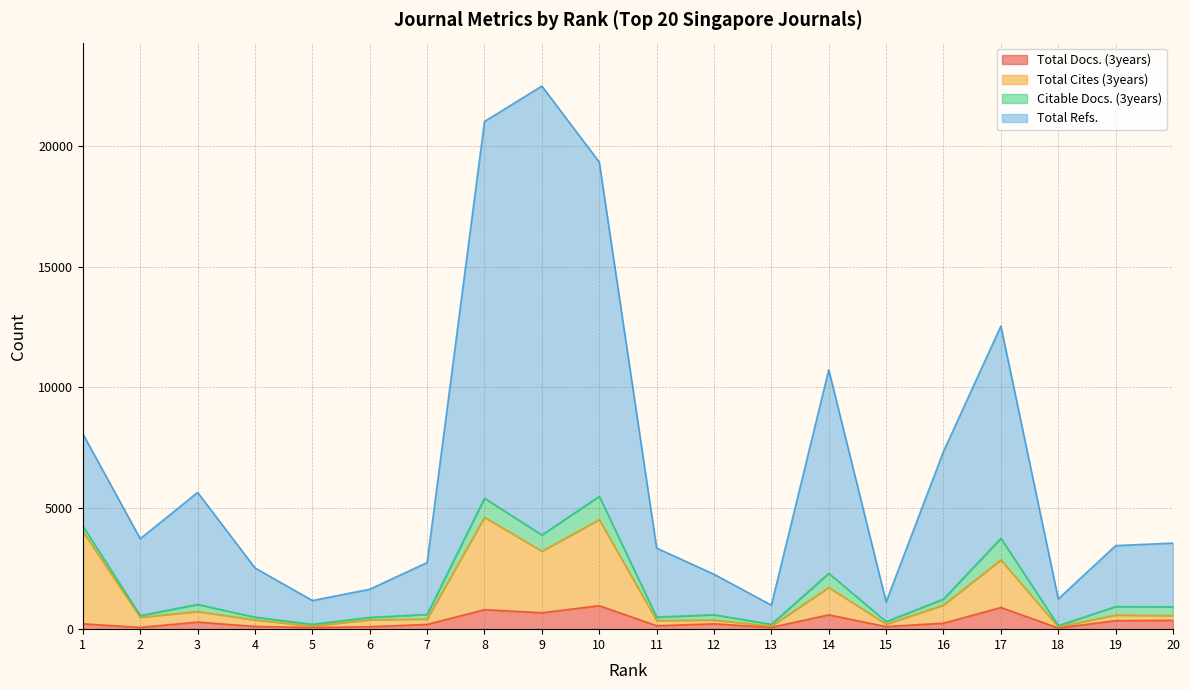

True or false: Total Docs. (3years) and Total Cites (3years) intersect in this chart.

False